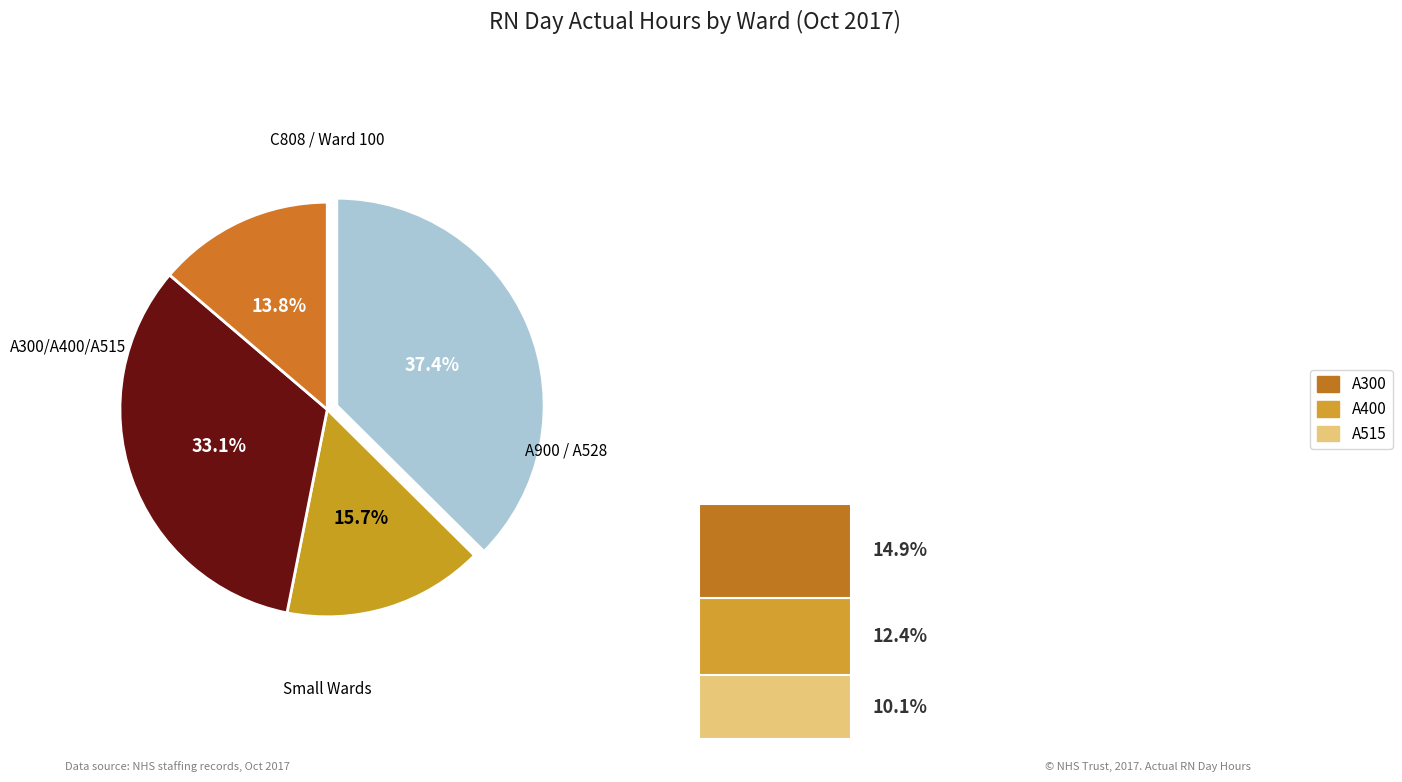

To the nearest percent, what percentage of the pie is A400?

12%